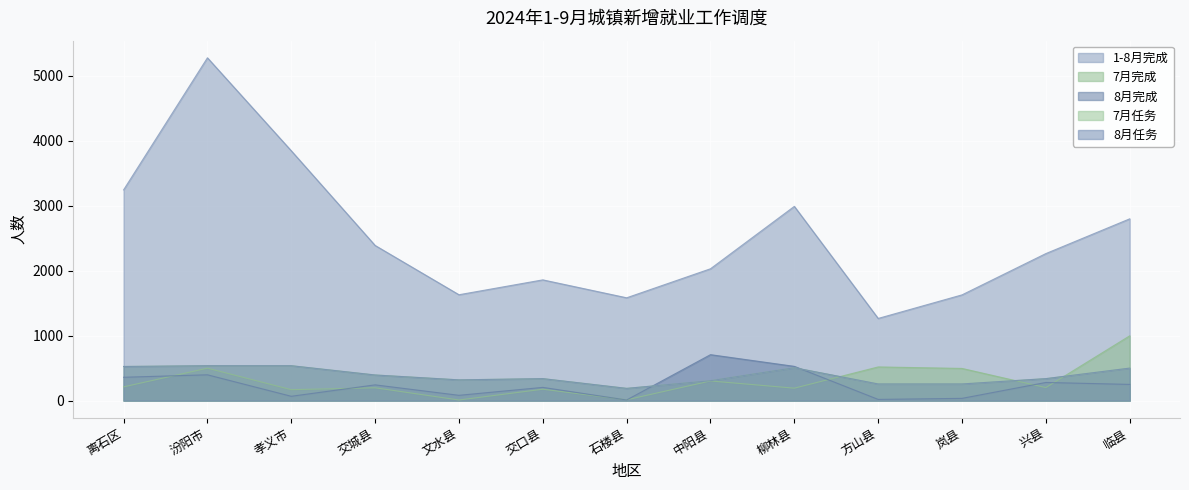

What position from the left is 中阳县?

8